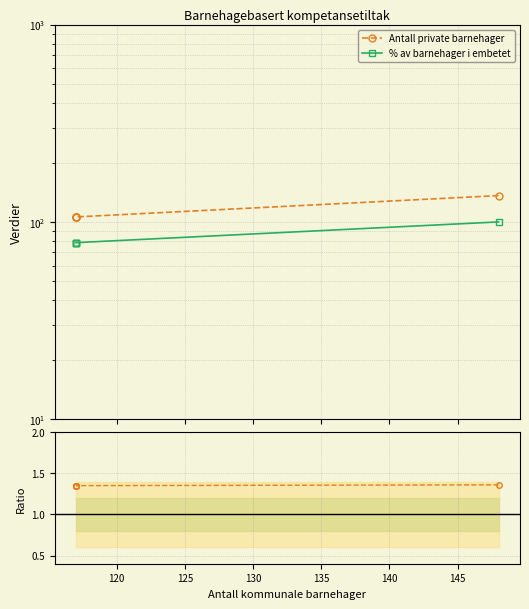

True or false: Antall private barnehager and % av barnehager i embetet cross at least once.

False